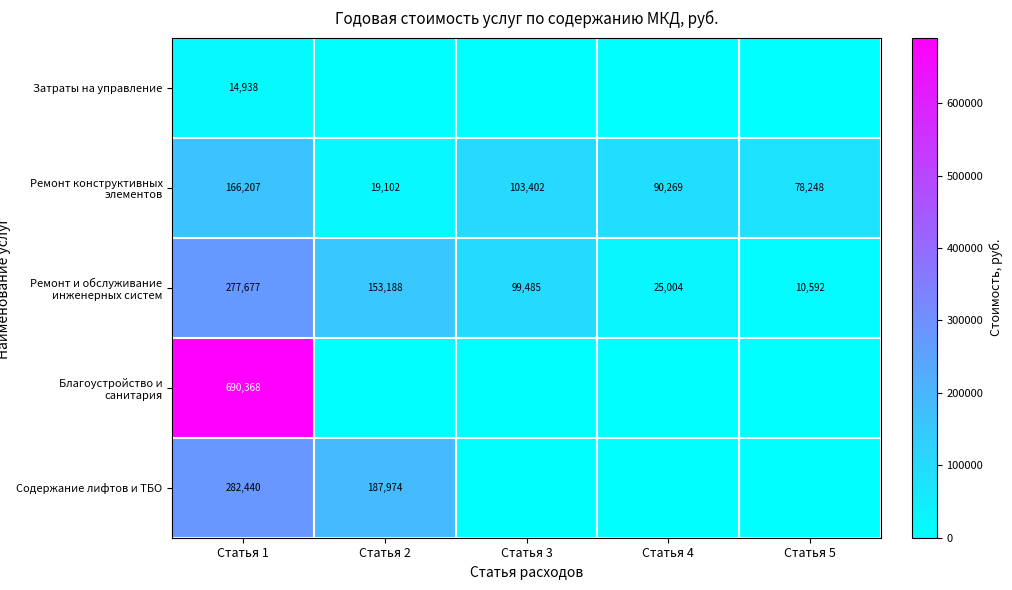

True or false: Ремонт конструктивных элементов has a value of 9468.7 at Статья 2.

False